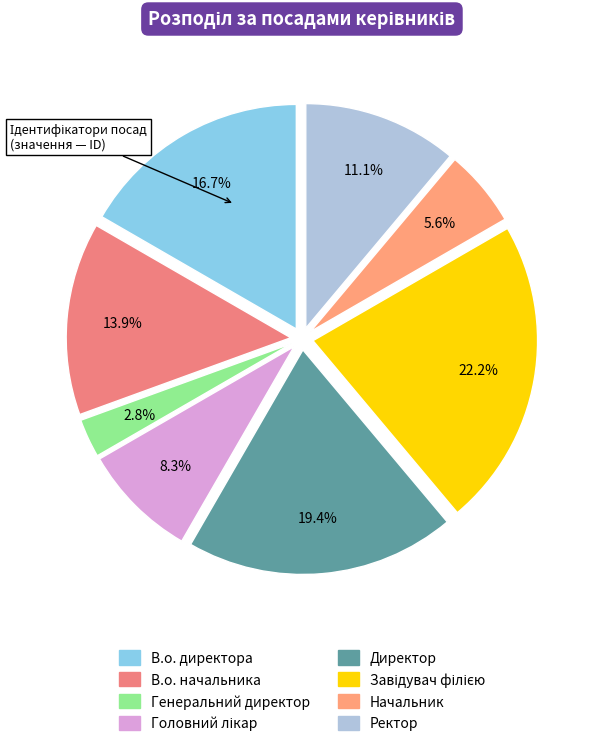

Count the number of slices in the pie.

8